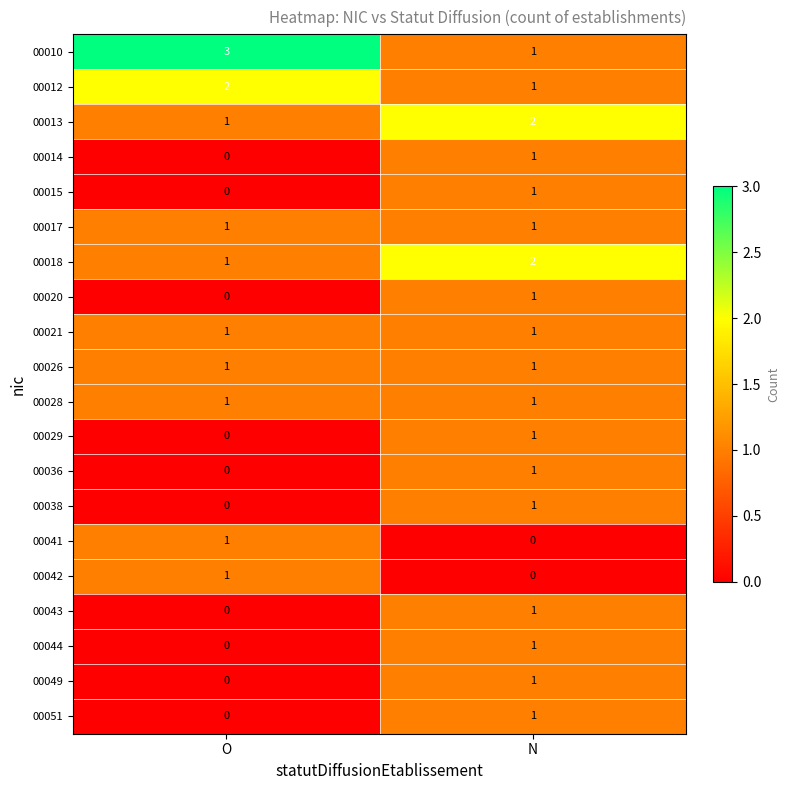

How many series are shown in this chart?

20